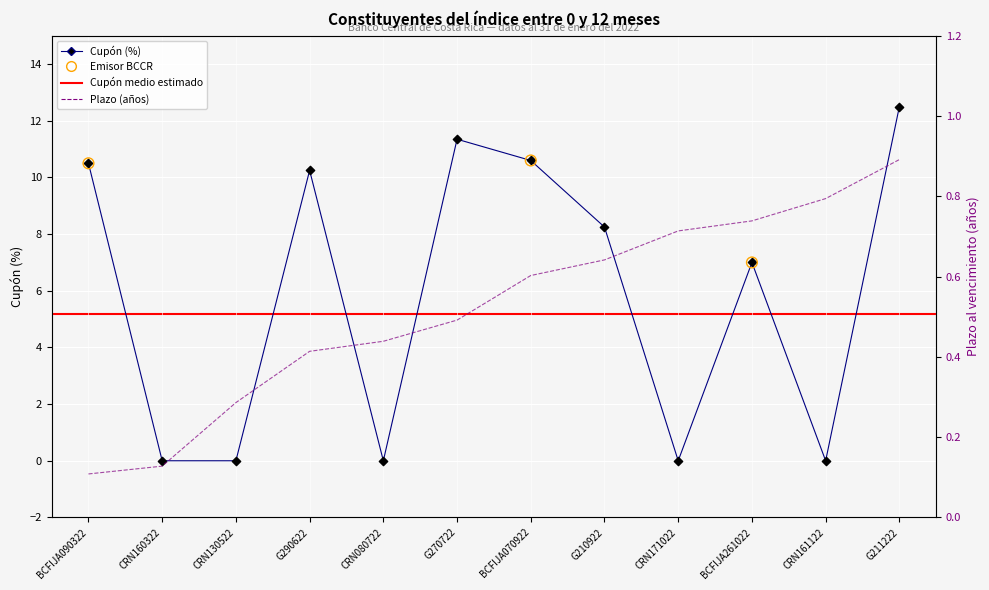

Which series reaches the maximum Y coordinate?

Cupón (%)